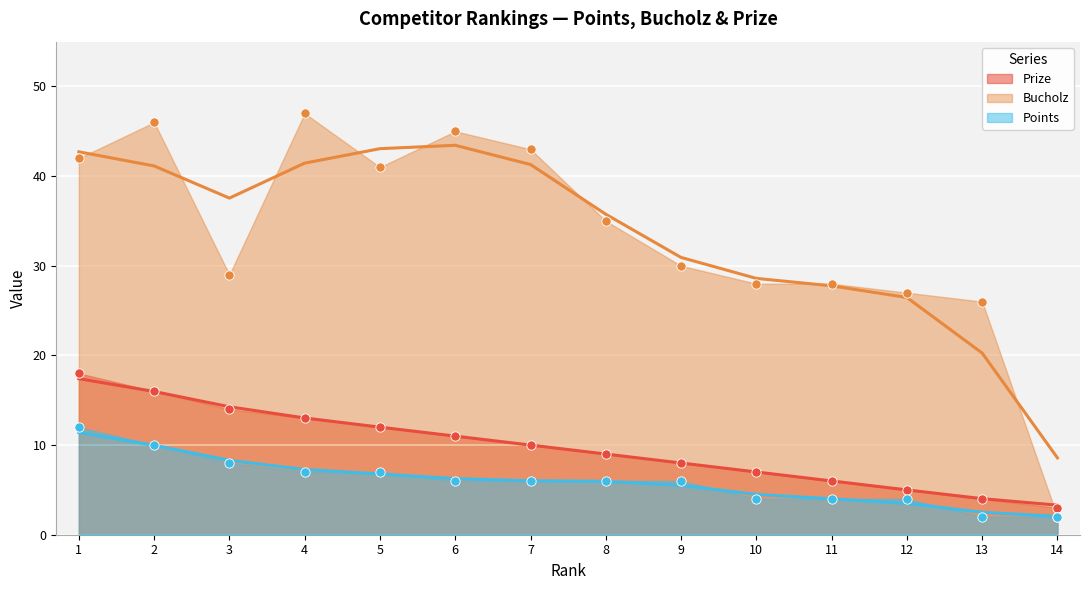

Which series has the largest total across all categories?

Bucholz